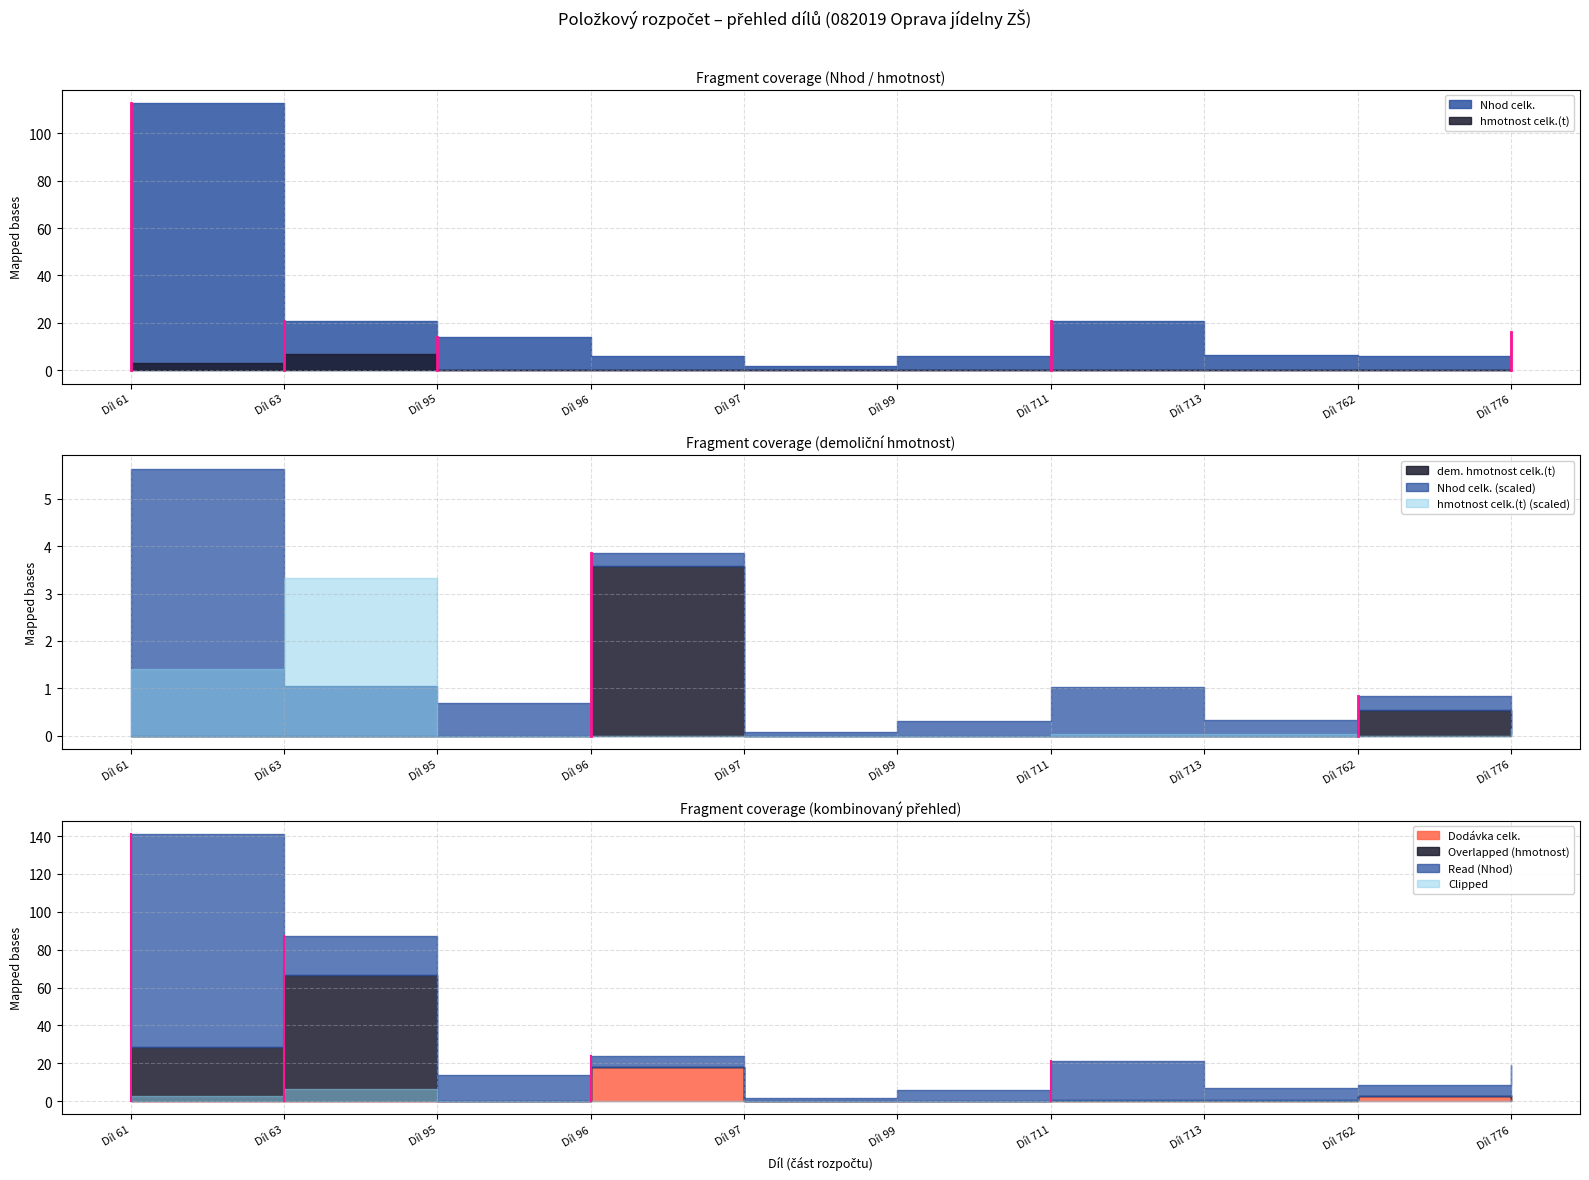

Which category has the highest value across all series?

Díl 61